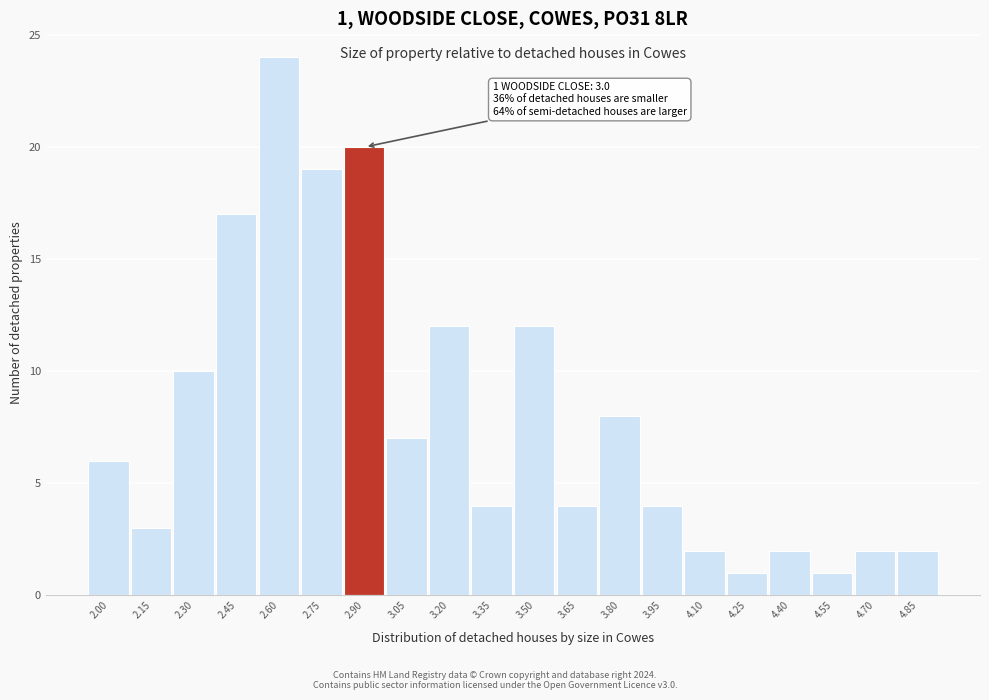

Reading left to right, what are all the values shown in this chart?

6	3	10	17	24	19	20	7	12	4	12	4	8	4	2	1	2	1	2	2